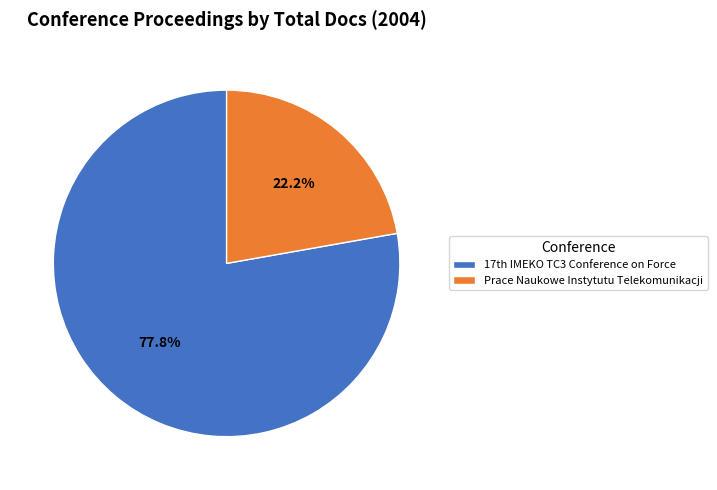

What percentage is the Prace Naukowe Instytutu Telekomunikacji slice, to the nearest percent?

22%